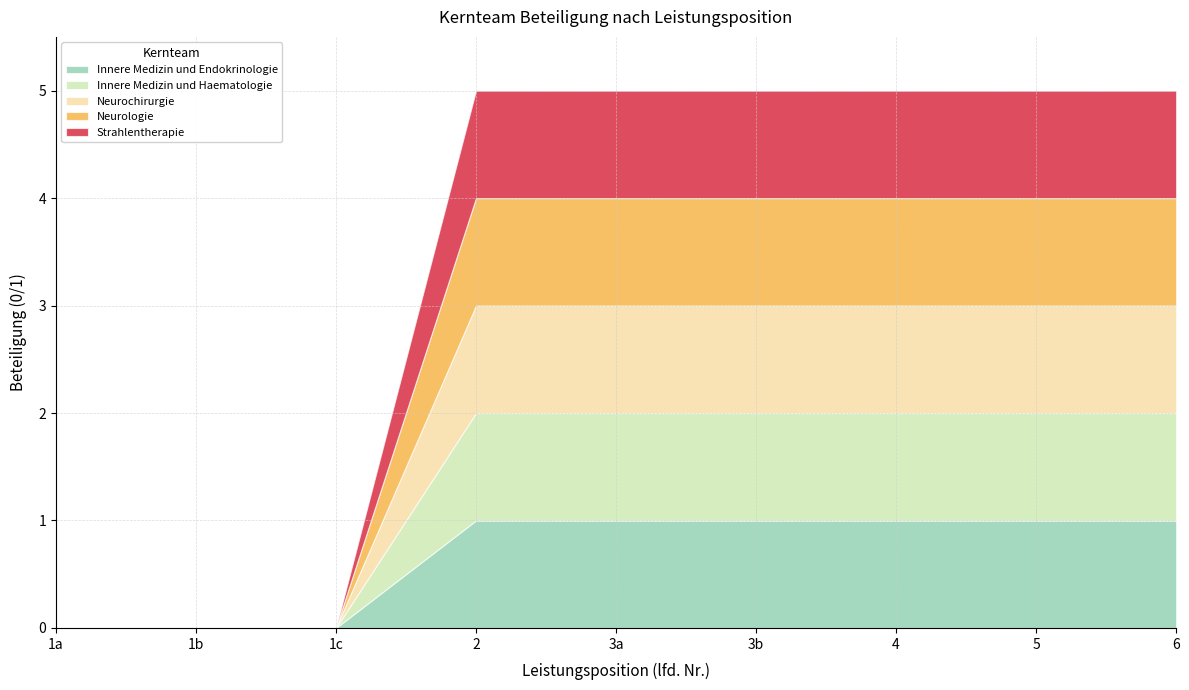

What is the label of the 5th point from the left?

3a